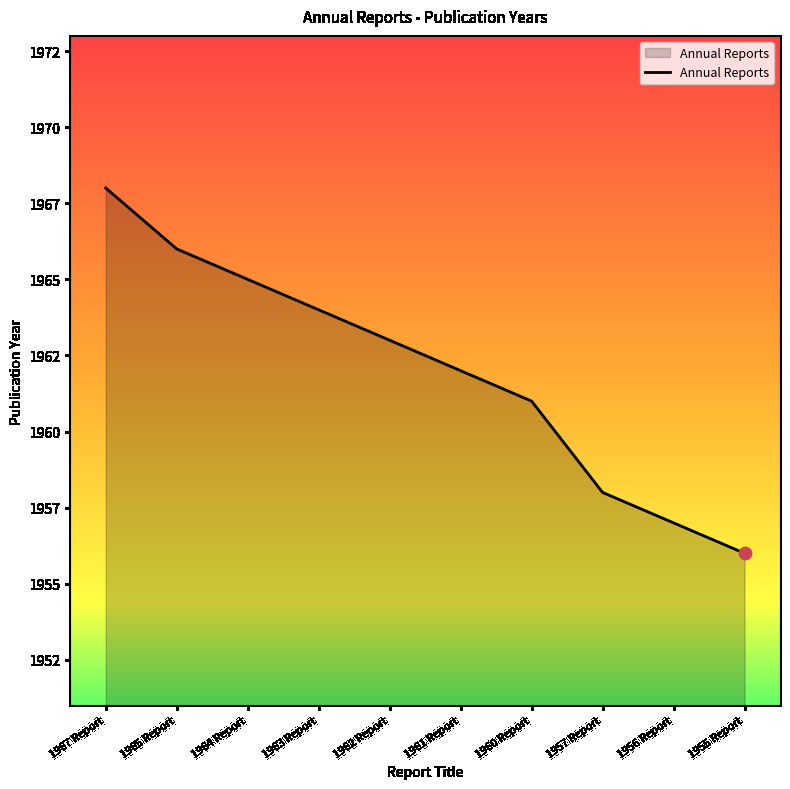

What is the ratio of the value at 1962 Report to the value at 1967 Report?

1.0